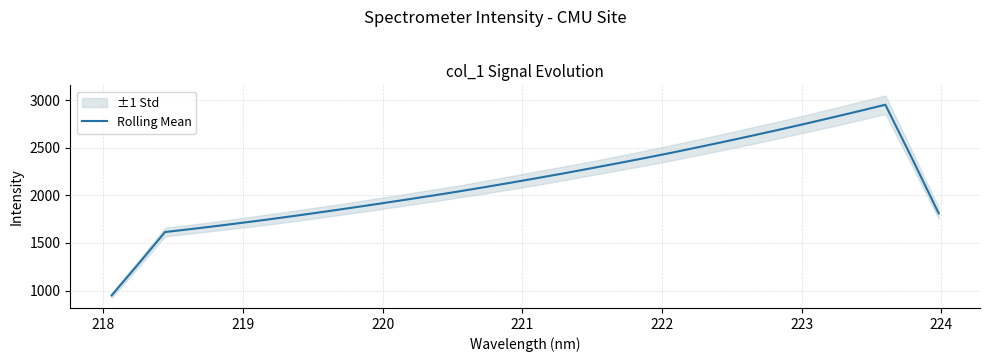

What is the maximum value for Rolling Mean?

2951.2